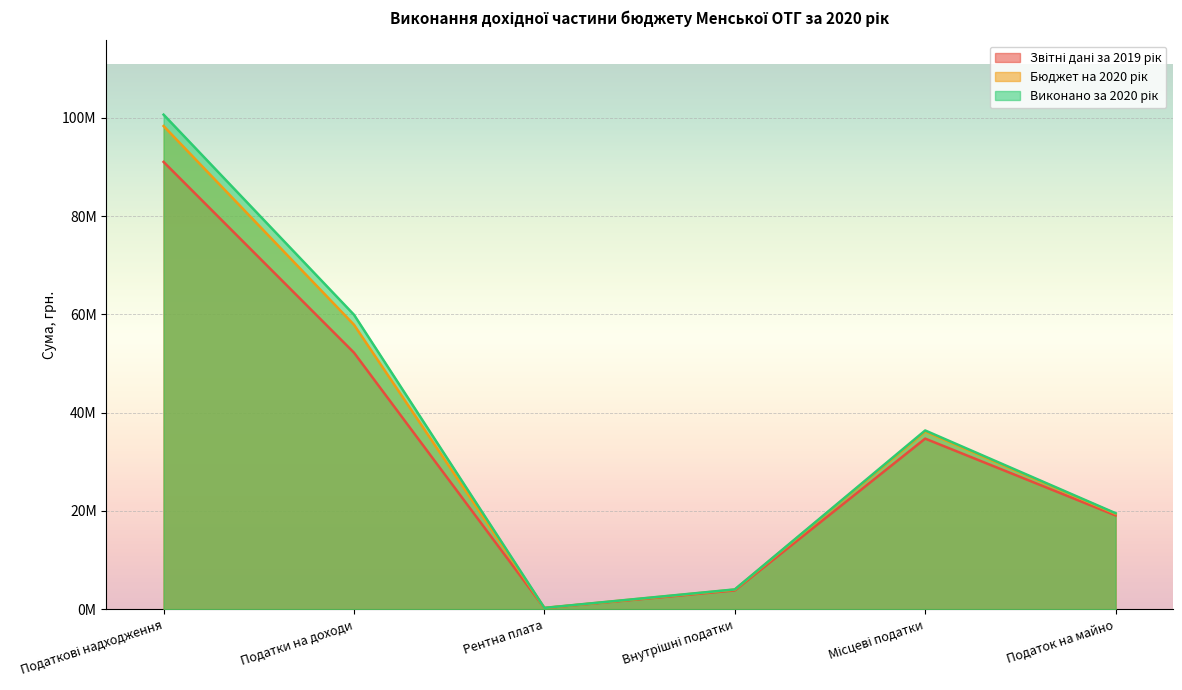

Is the value of Виконано за 2020 рік at Внутрішні податки greater than the value of Бюджет на 2020 рік at Місцеві податки?

No